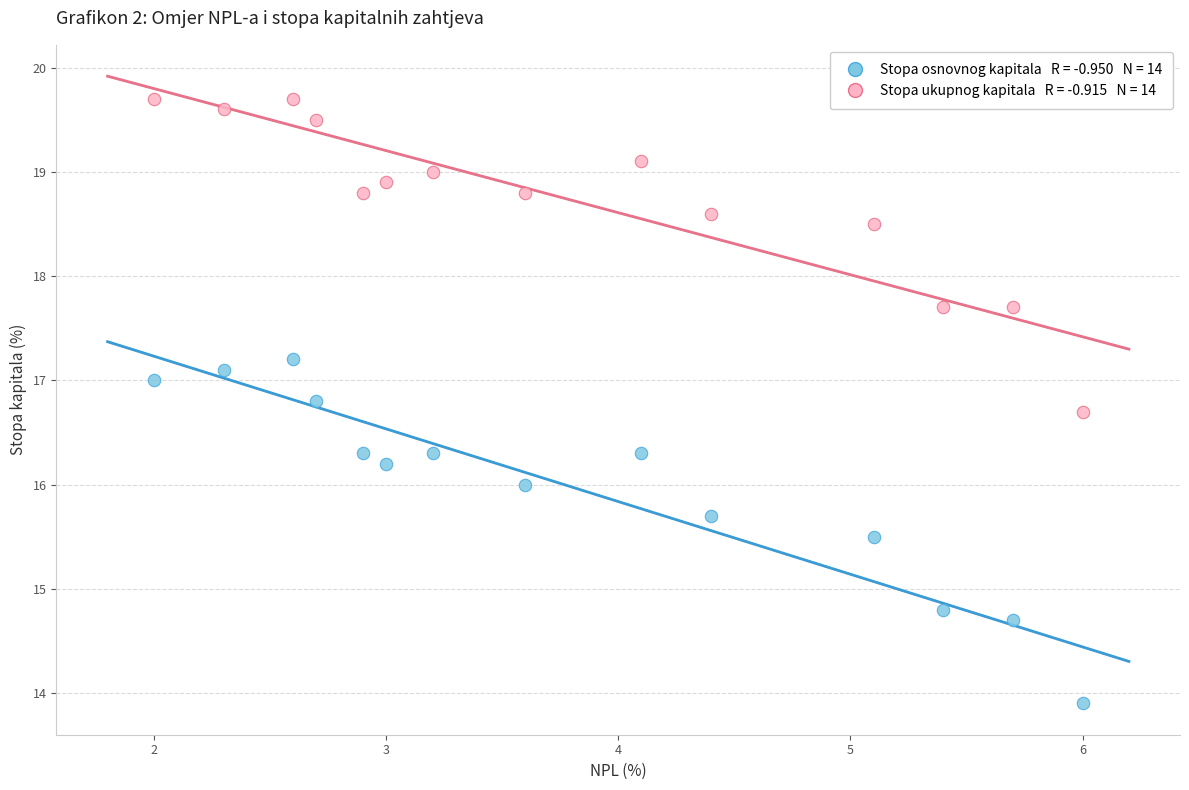

Across all data points, what is the range of X values (max minus min)?

4.0